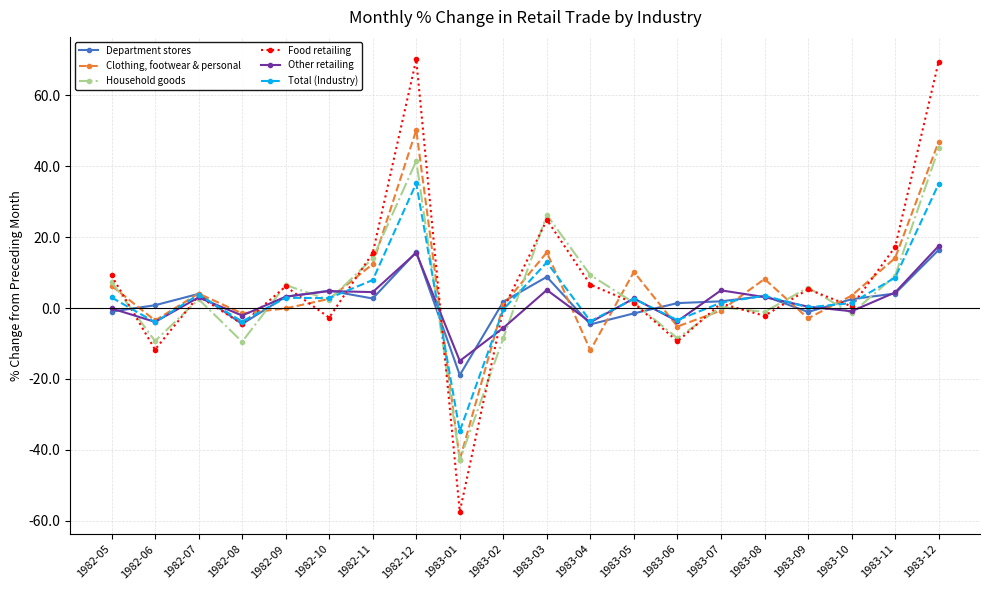

What is the minimum value shown in the chart?

-57.4